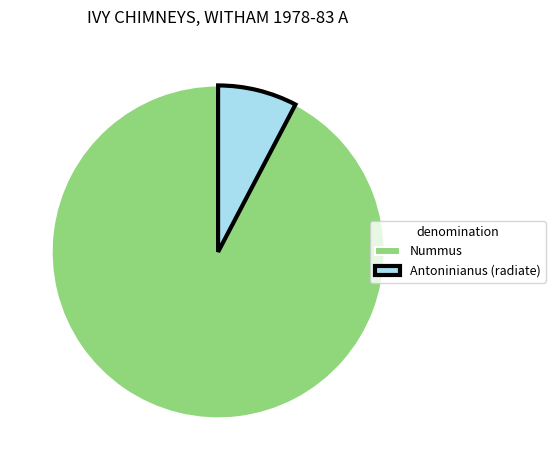

Rank the categories by value from lowest to highest.

Antoninianus (radiate), Nummus